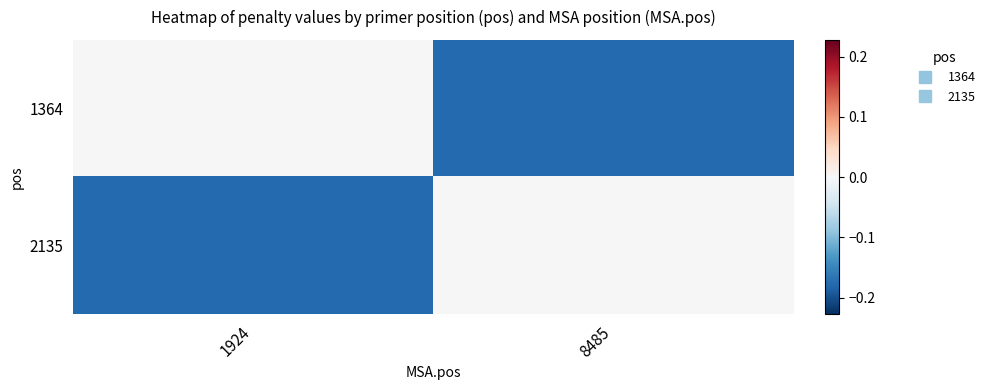

At 8485, list the series in order from smallest to largest.

1364, 2135